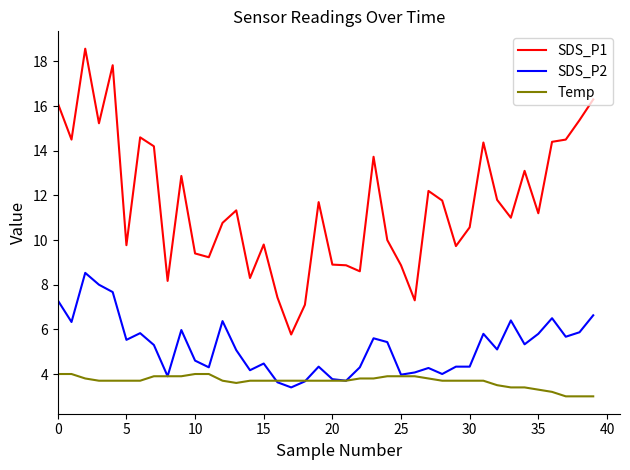

True or false: SDS_P1 and SDS_P2 cross at least once.

False